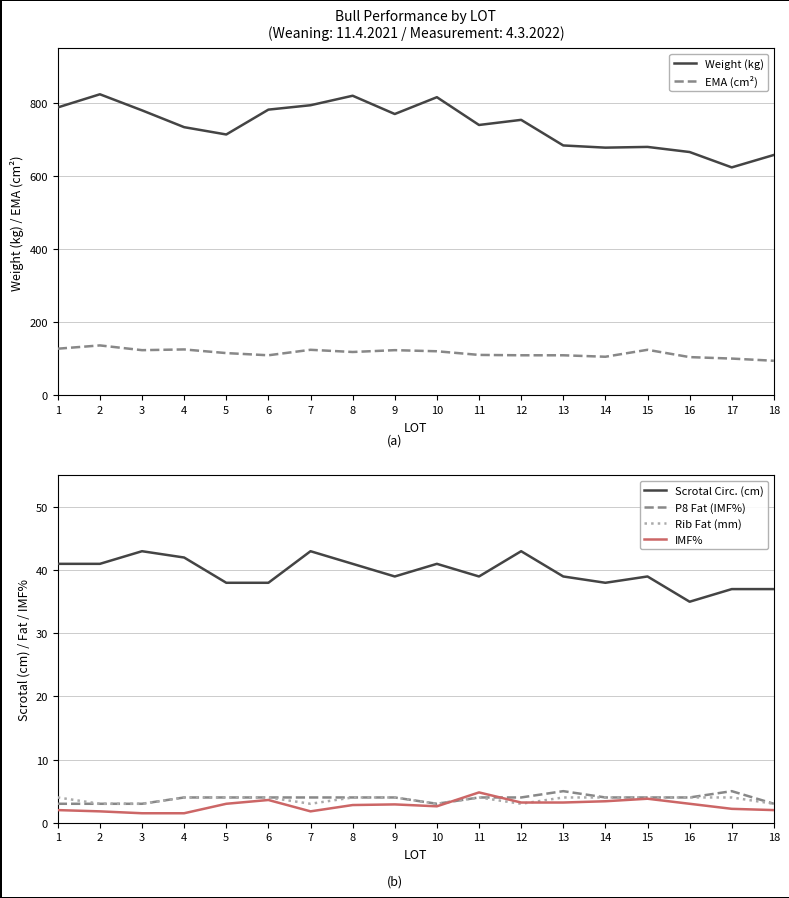

How many Rib Fat (mm) values are between 3 and 4?

18